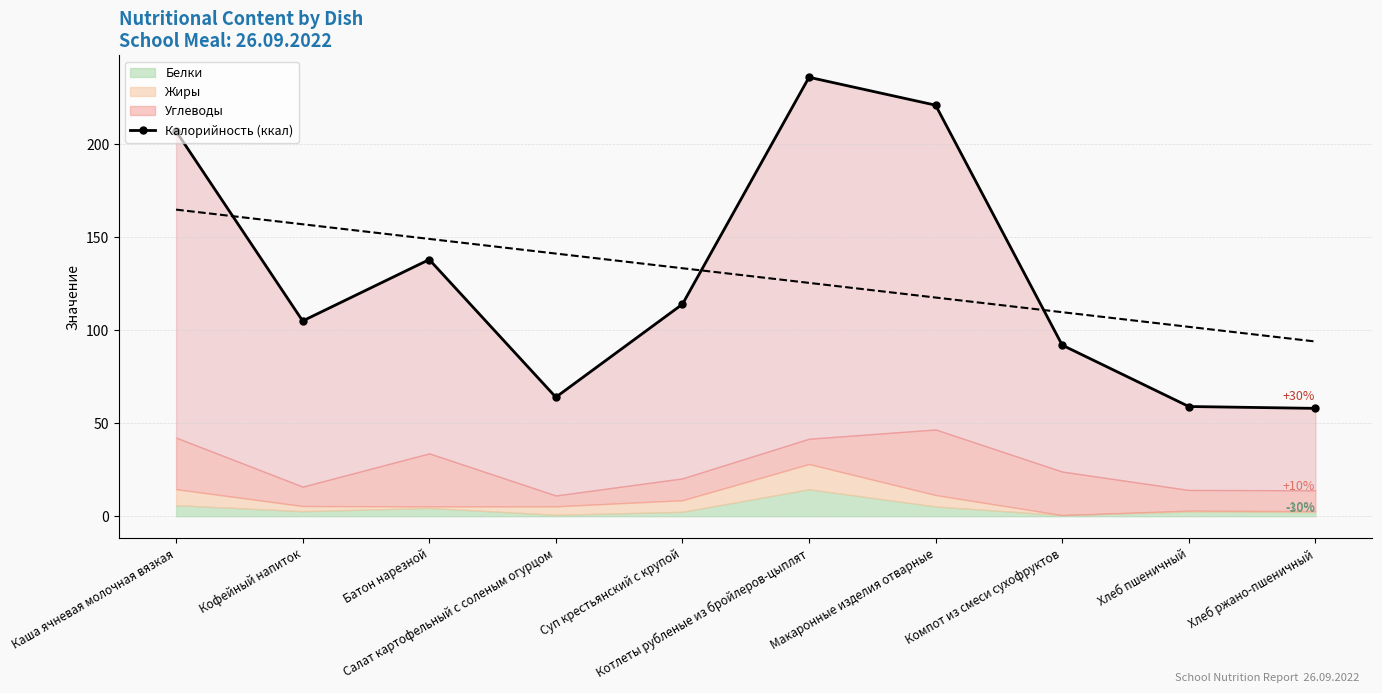

What is the change in value from Каша ячневая молочная вязкая to Салат картофельный с соленым огурцом?

-143